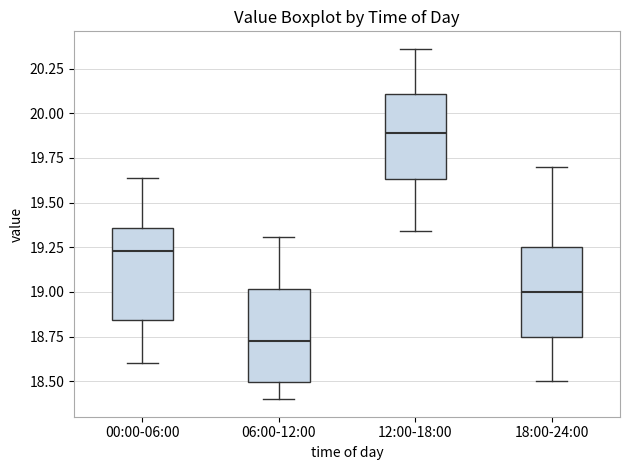

Reading left to right, read every box against the y-axis: the position of its median line, the range the box covers, and the ends of its whiskers. The values are not printed on the chart, so give them approximately, as read against the axis.

00:00-06:00: median 19.25, box 18.85 to 19.35, whiskers 18.60 to 19.65
06:00-12:00: median 18.75, box 18.50 to 19.00, whiskers 18.40 to 19.30
12:00-18:00: median 19.90, box 19.65 to 20.10, whiskers 19.35 to 20.35
18:00-24:00: median 19.00, box 18.75 to 19.25, whiskers 18.50 to 19.70